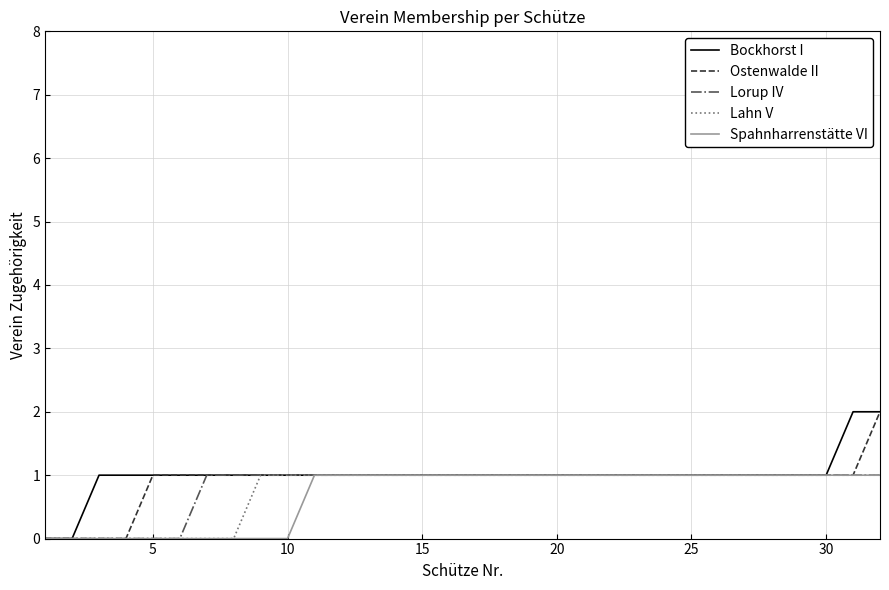

Is this an area chart (filled region under the line)?

No